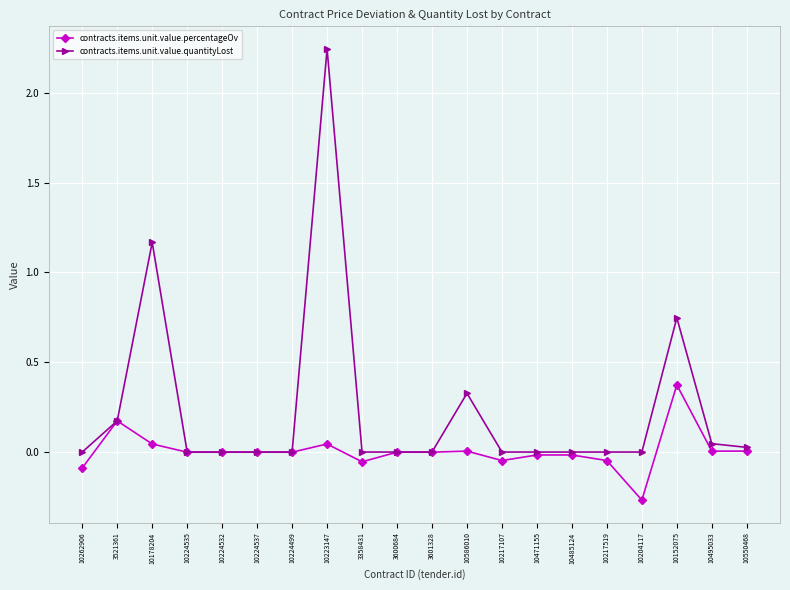

At which category is the sum across all series the highest?

10223147